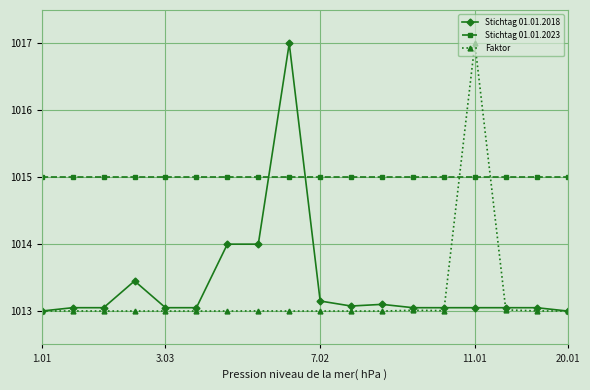

Does the chart have visible grid lines?

Yes